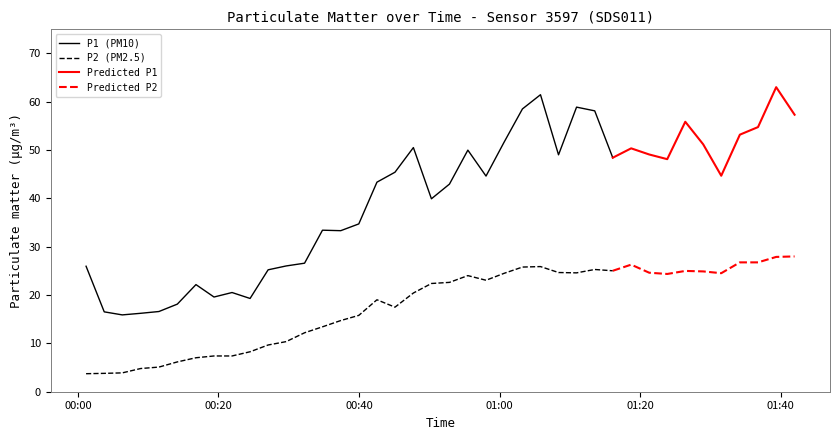

The P2 series shows 31.8 at 32. True or false?

False